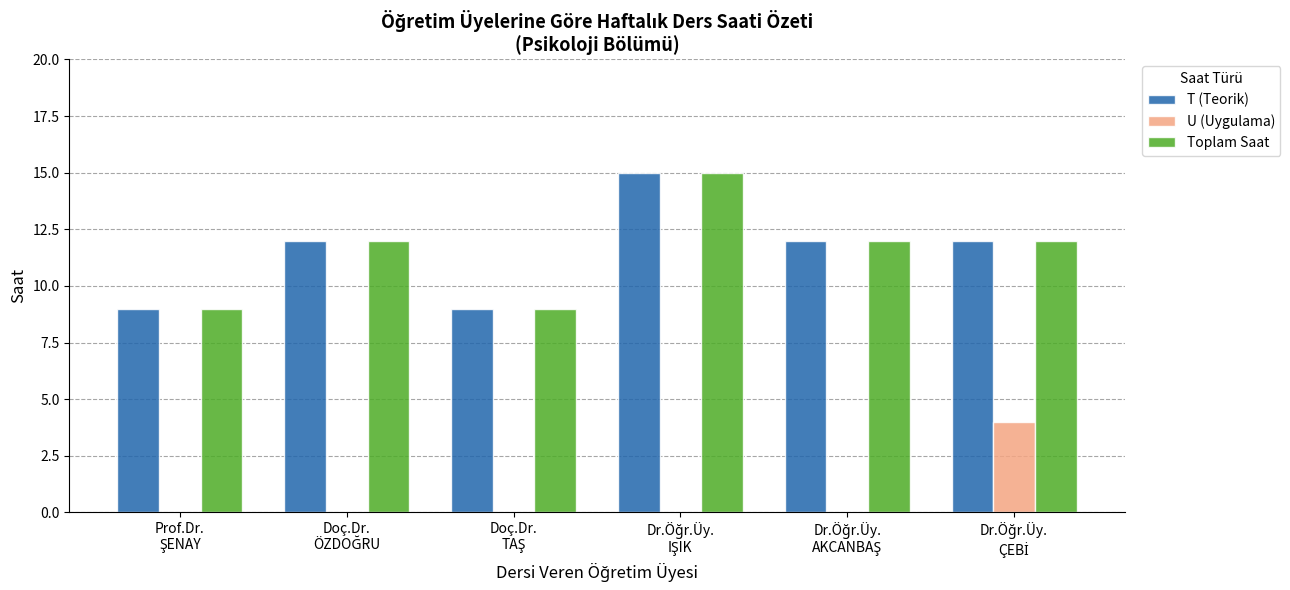

What is the sum of all T (Teorik) values?

69